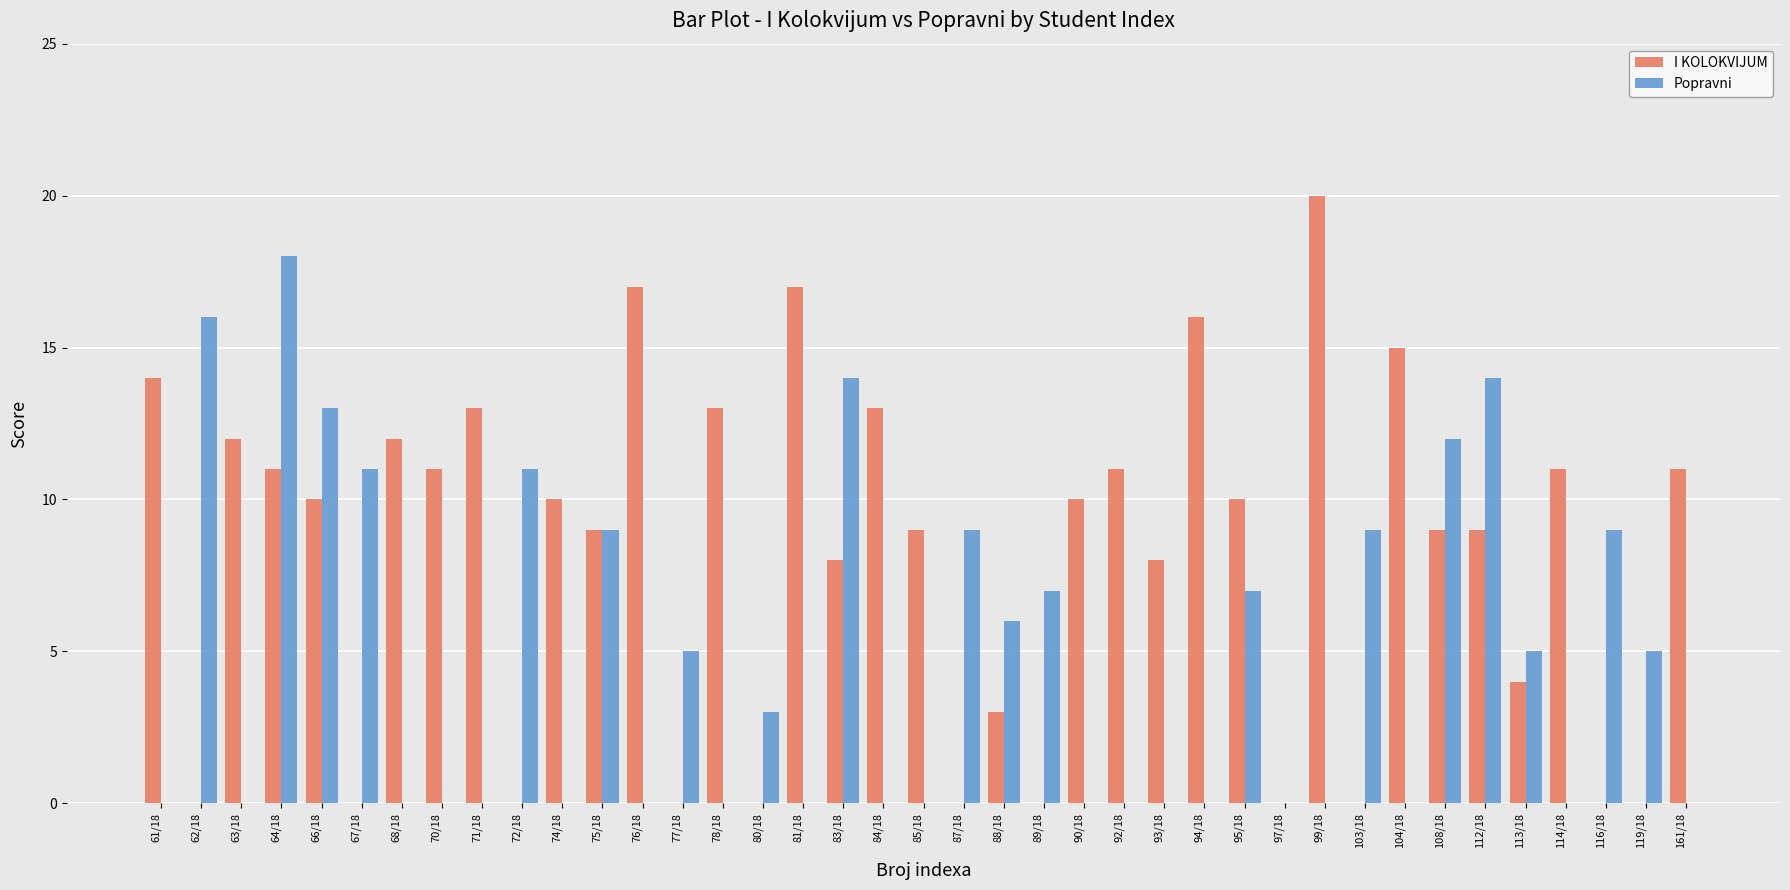

Which series has the largest total across all categories?

I KOLOKVIJUM